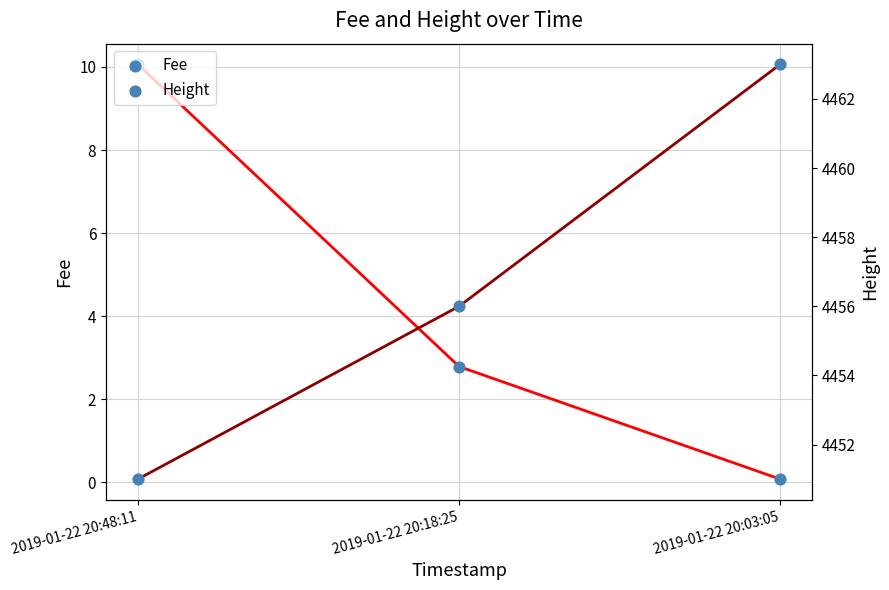

What is the total value across all series at 2019-01-22 20:18:25?

4458.8